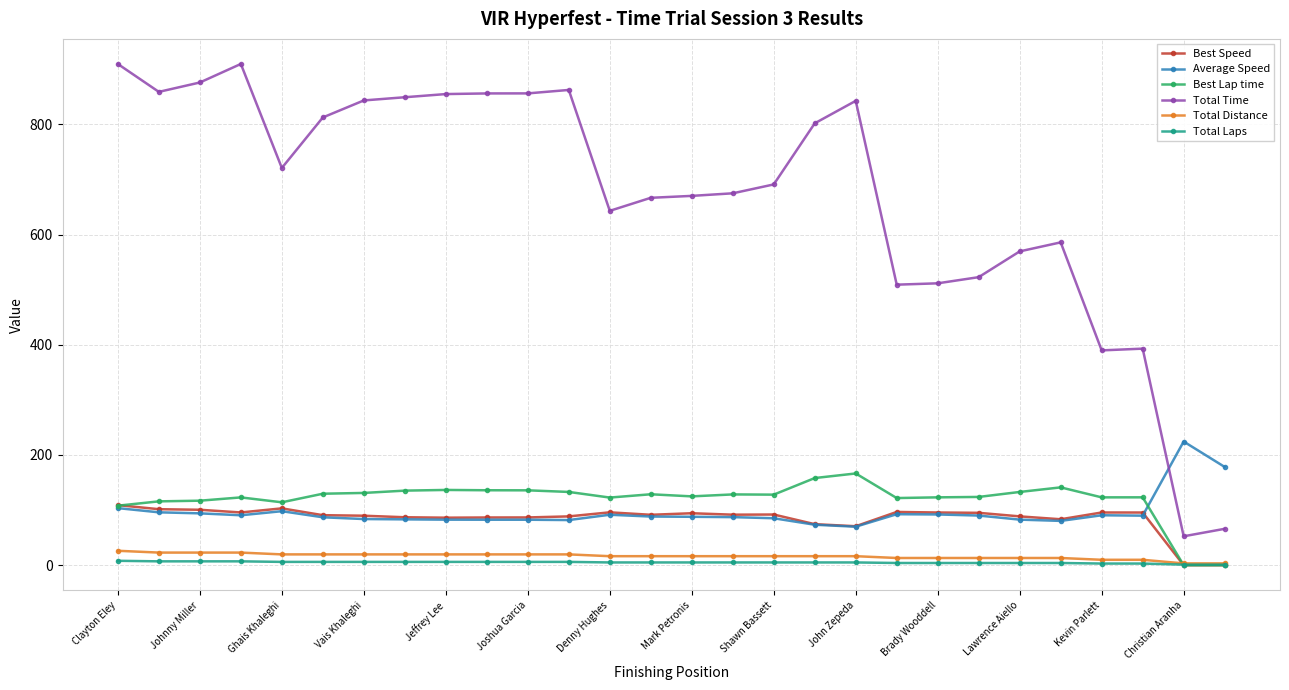

What is the maximum value for Best Lap time?

166.4